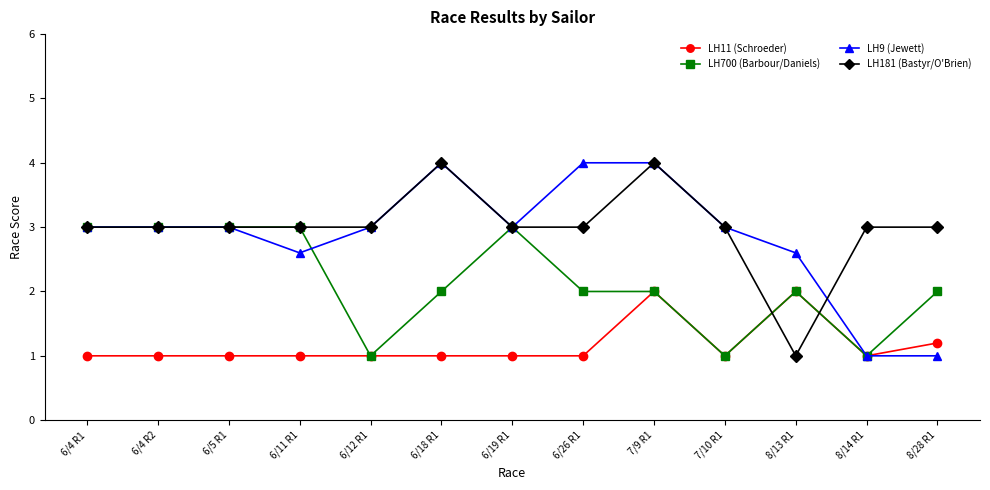

What position from the right is 8/13 R1?

3